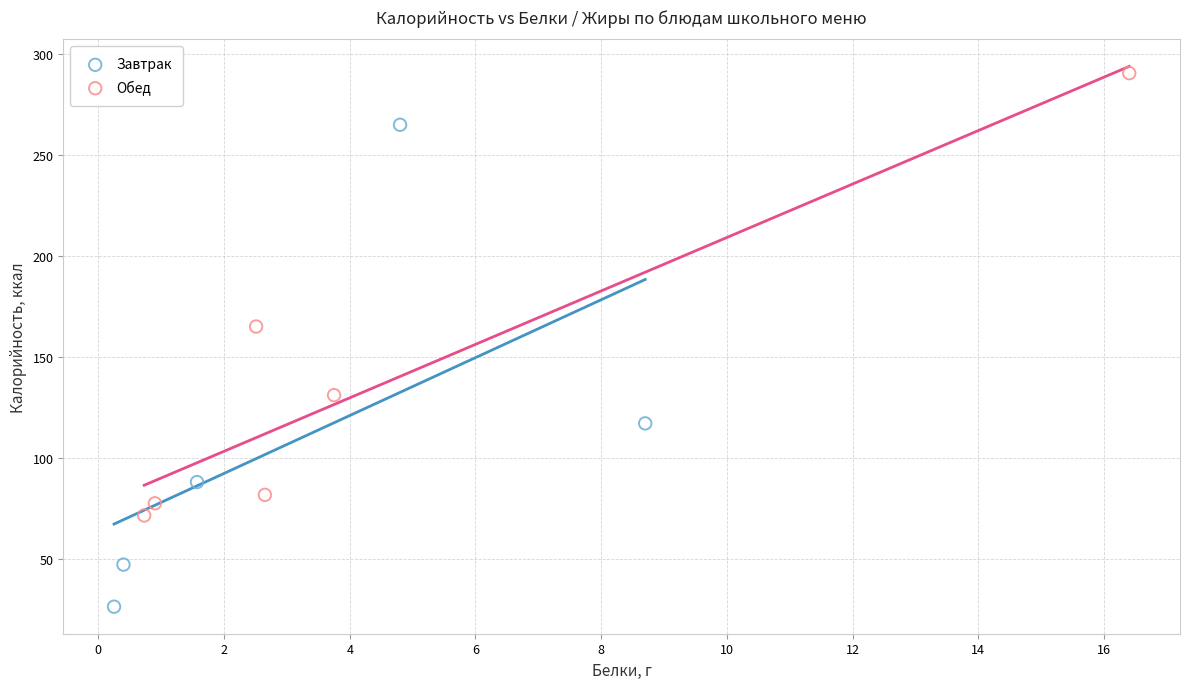

Which series contains the highest Y value?

Обед